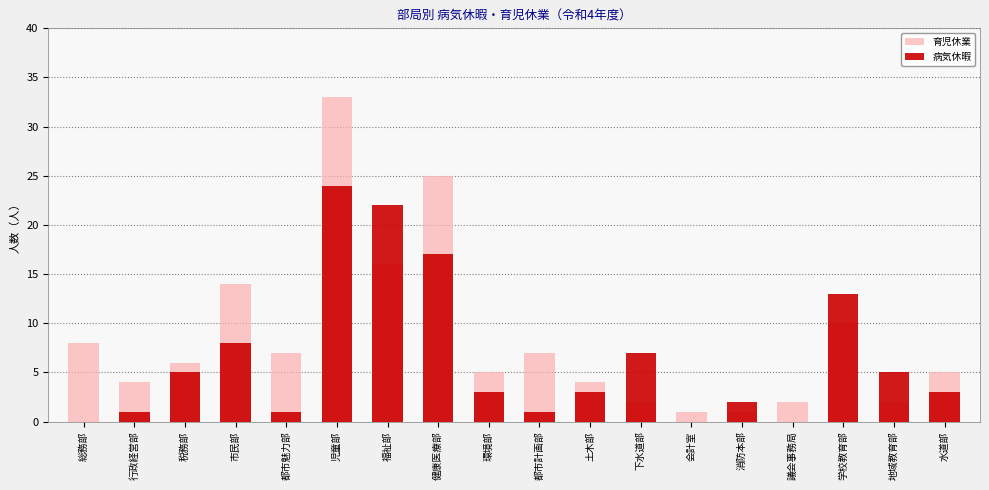

At which category is the sum across all series the highest?

児童部